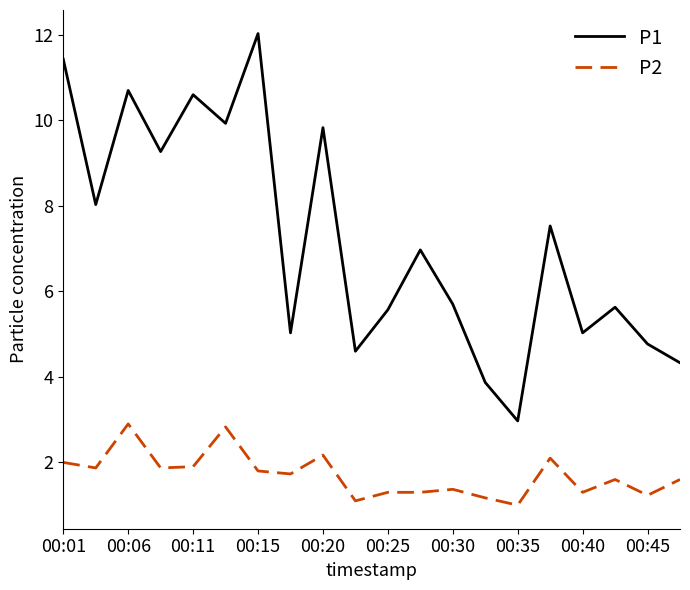

Which series has the largest range (max minus min)?

P1